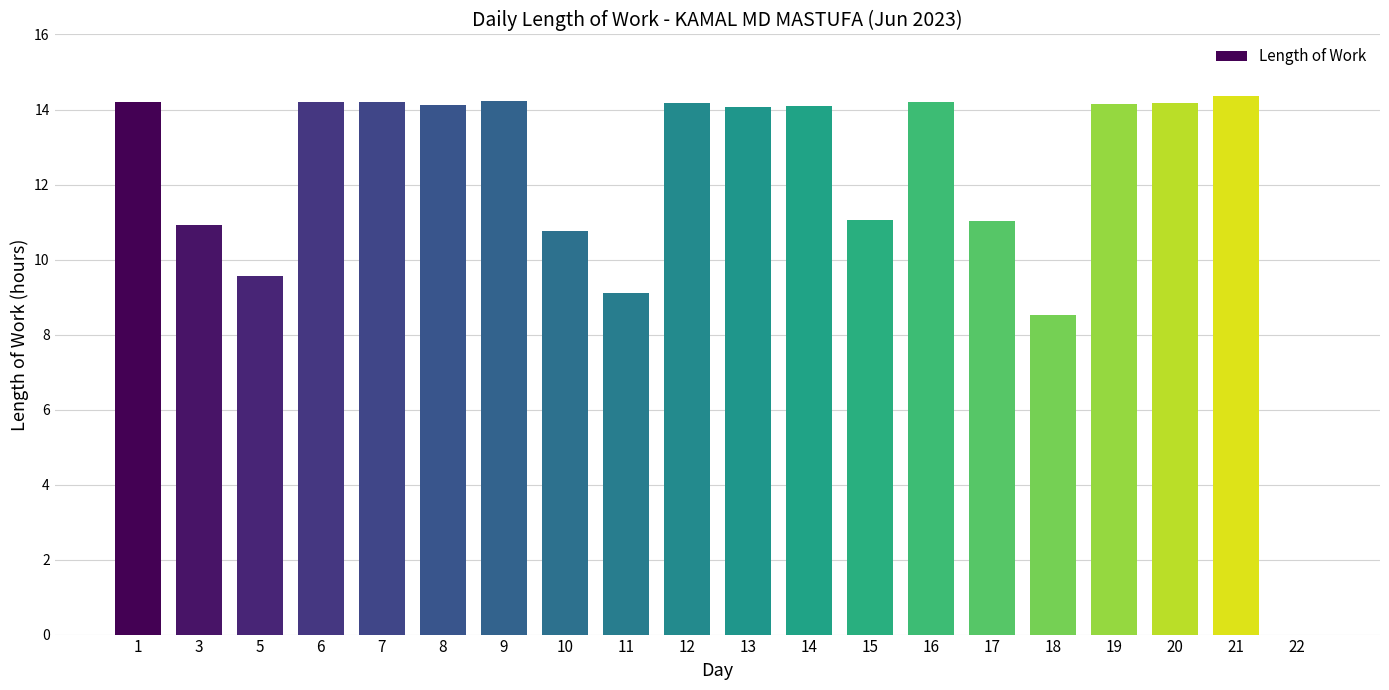

Where does the data first go above 14?

1